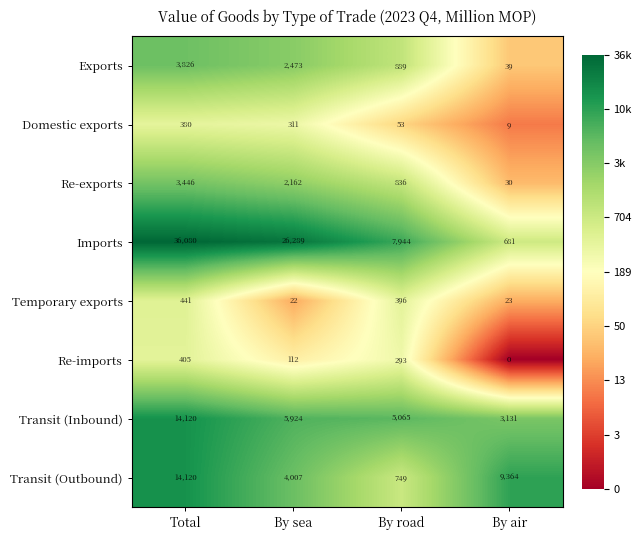

Count the number of data series in this chart.

8